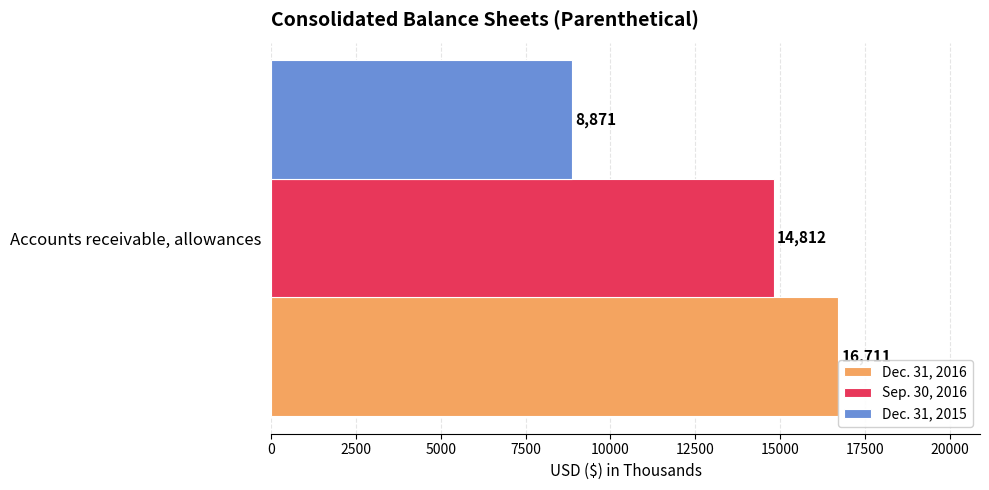

What value does the Dec. 31, 2015 series have at Accounts receivable, allowances?

8871